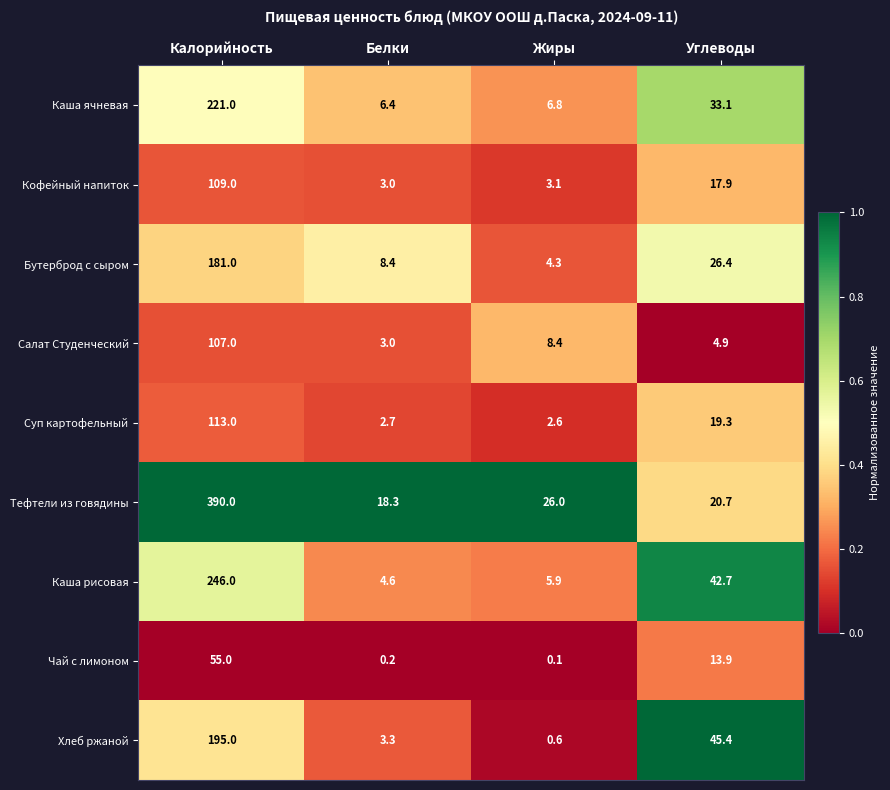

List the series in order of their peak value, lowest first.

Чай с лимоном, Салат Студенческий, Кофейный напиток, Суп картофельный, Бутерброд с сыром, Хлеб ржаной, Каша ячневая, Каша рисовая, Тефтели из говядины